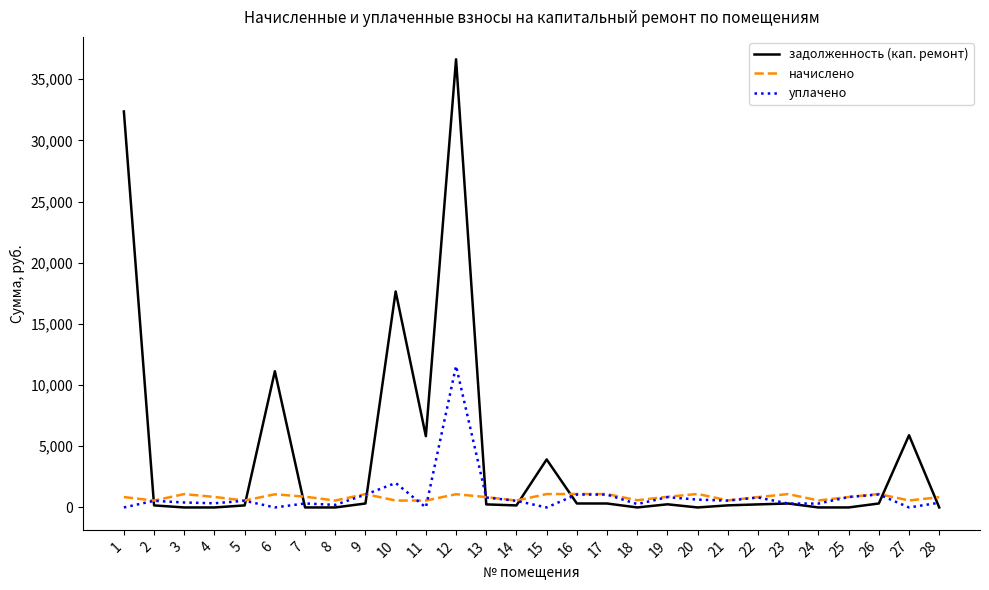

What are all the series names shown in the legend?

задолженность (кап. ремонт), начислено, уплачено